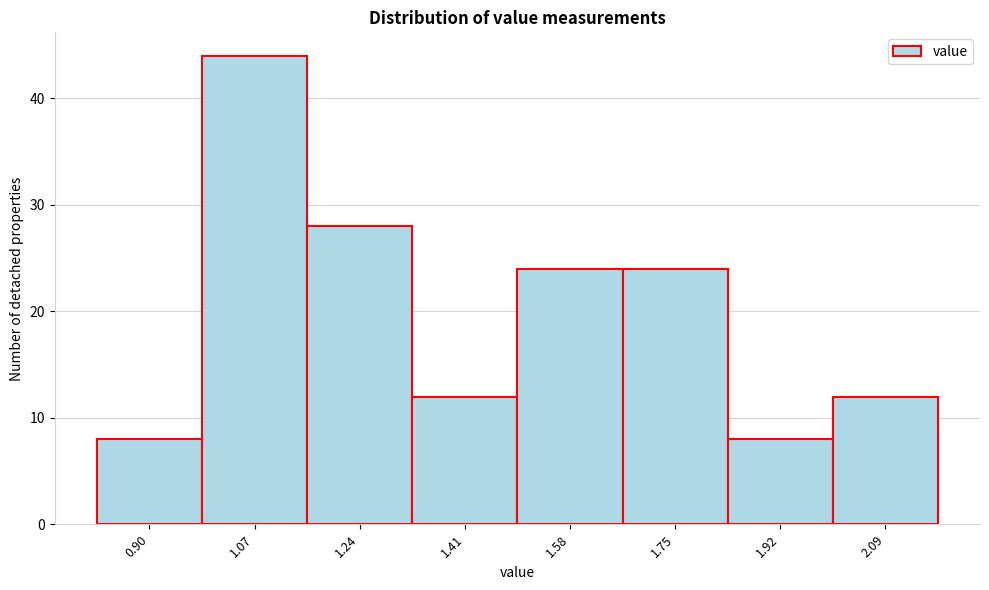

Reading left to right, list all the values displayed in this chart.

0.90=8	1.07=44	1.24=28	1.41=12	1.58=24	1.75=24	1.92=8	2.09=12